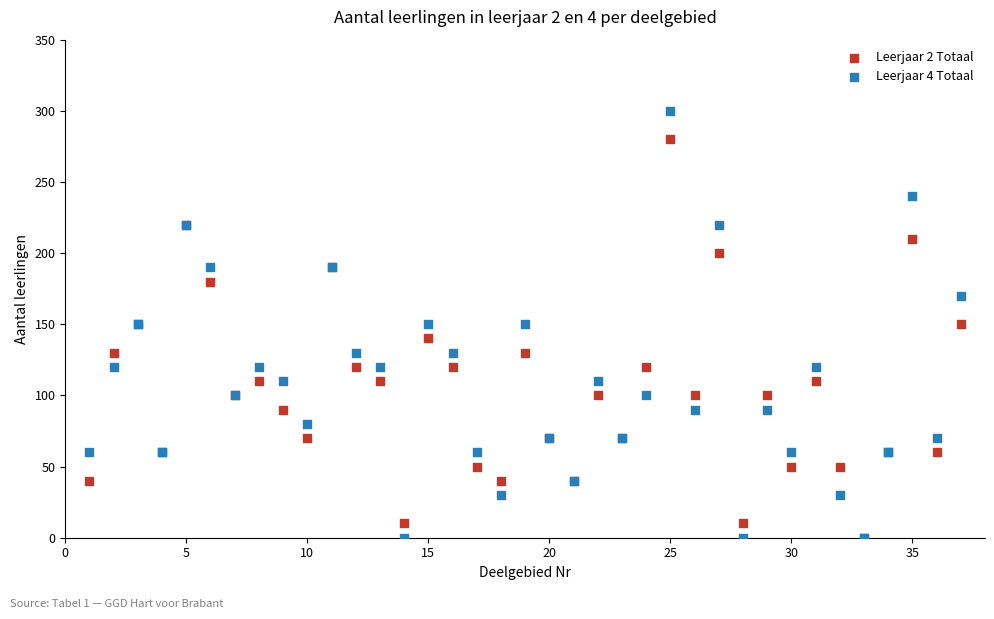

Which series contains the highest Y value?

Leerjaar 4 Totaal